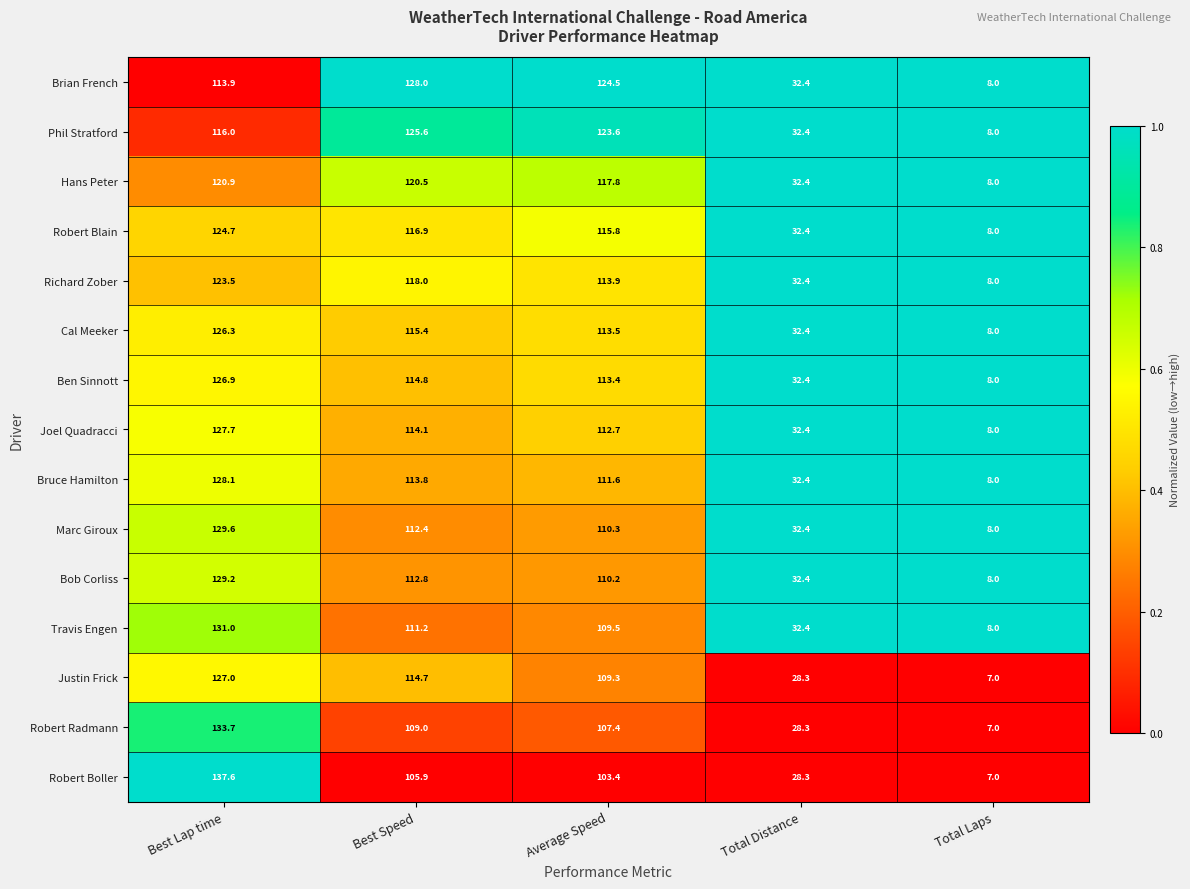

What is the sum of all Bruce Hamilton values?

393.9